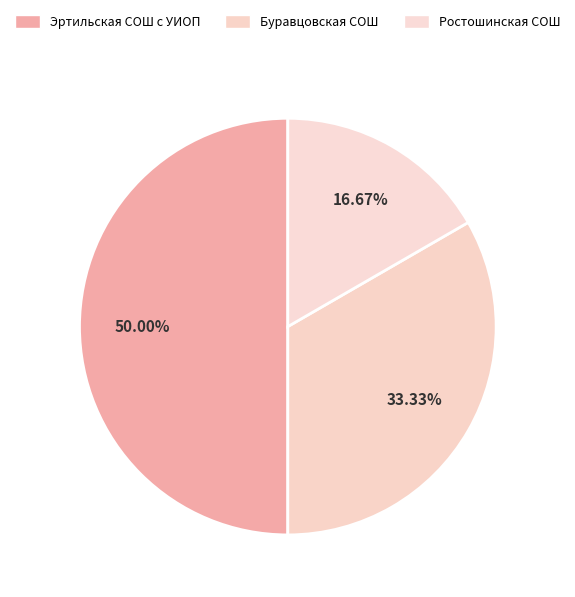

Does any single category account for the majority?

No